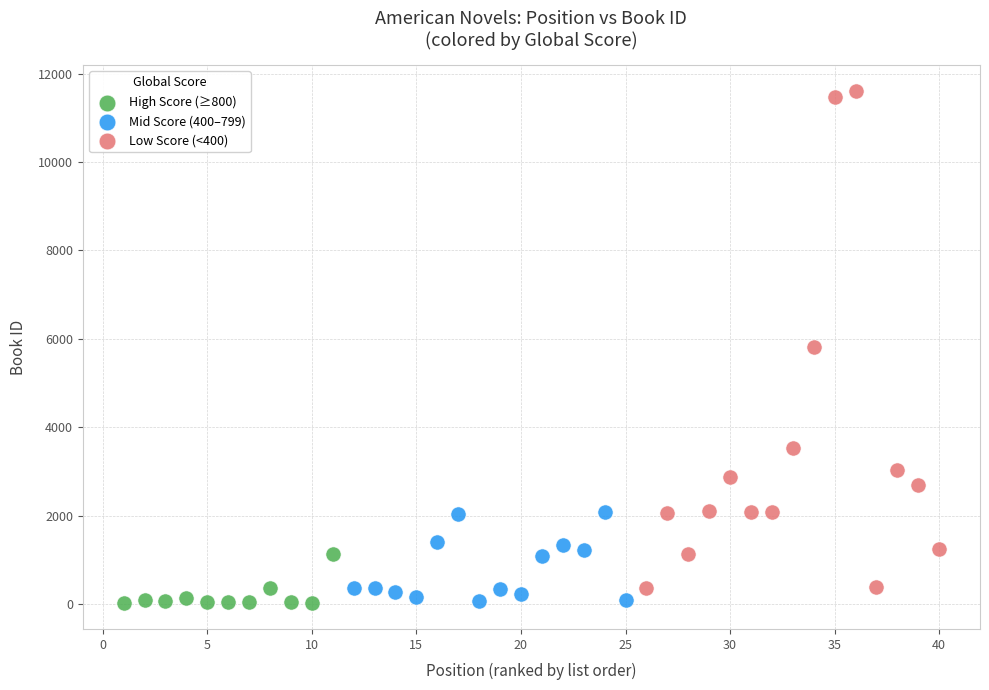

Which series has the widest spread of Y values?

Low Score (<400)